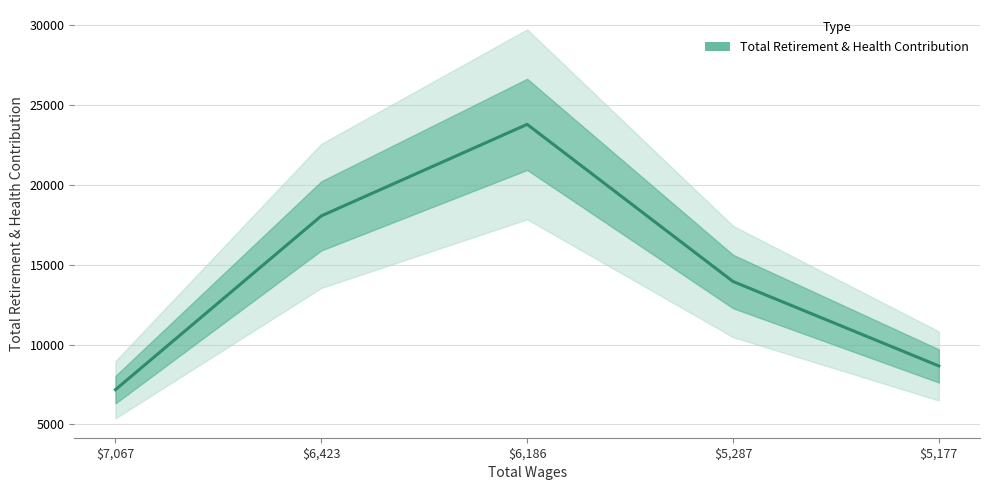

At which label is the value closest to 15484?

$5,287